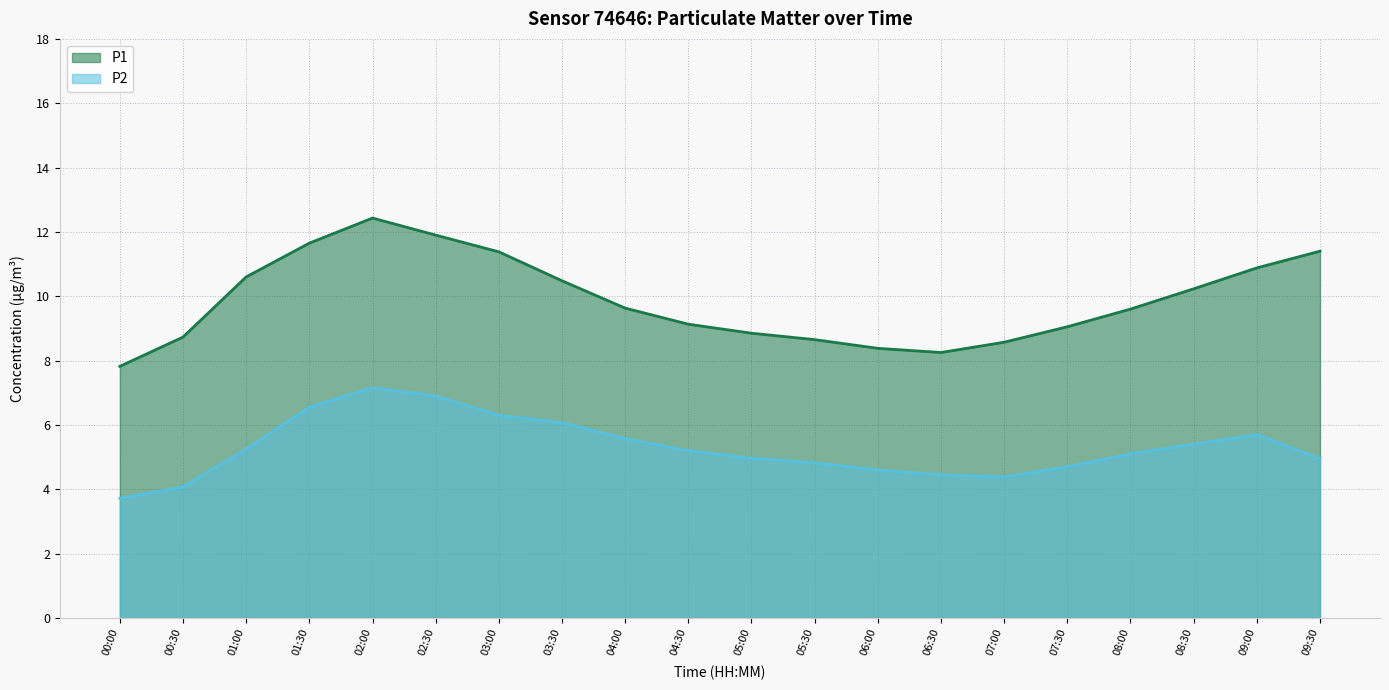

Approximately how many times larger is the value at 02:30 compared to 04:30?

1.3